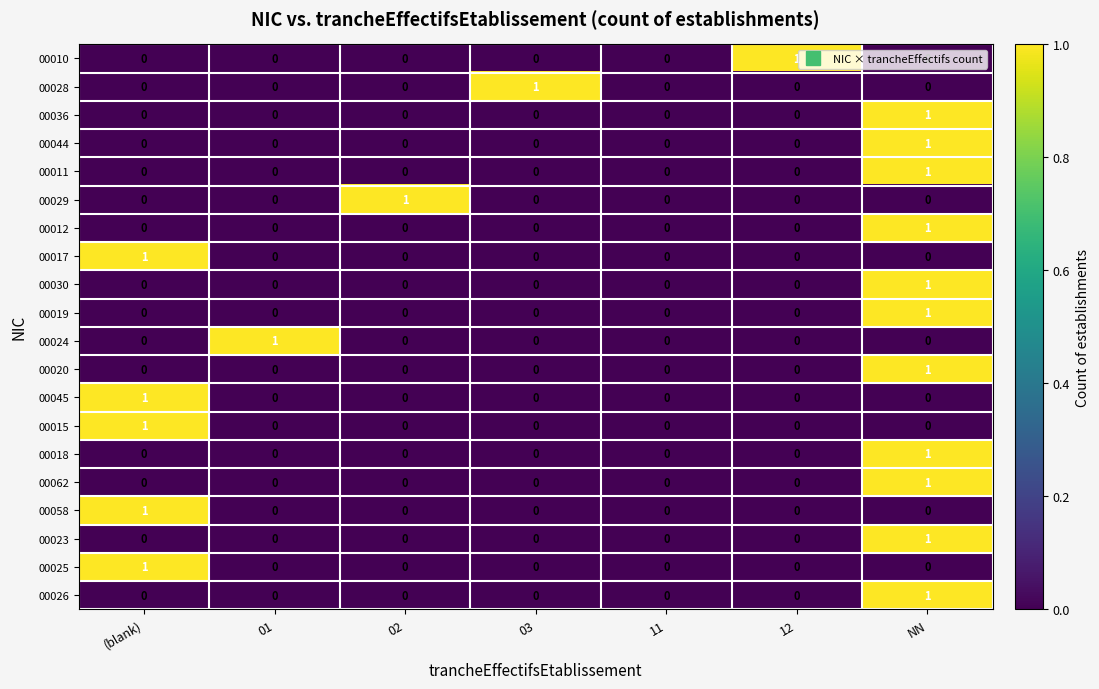

At which label does 00023 reach its peak?

NN